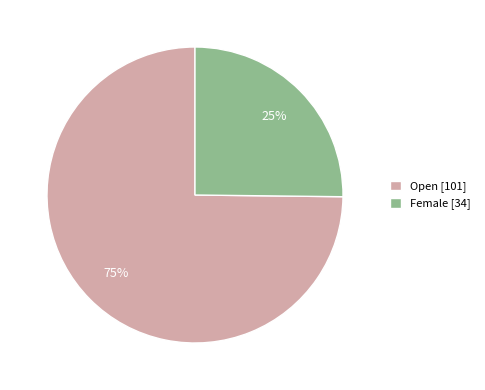

Combined, do Open [101] and Female [34] account for over 50%?

Yes